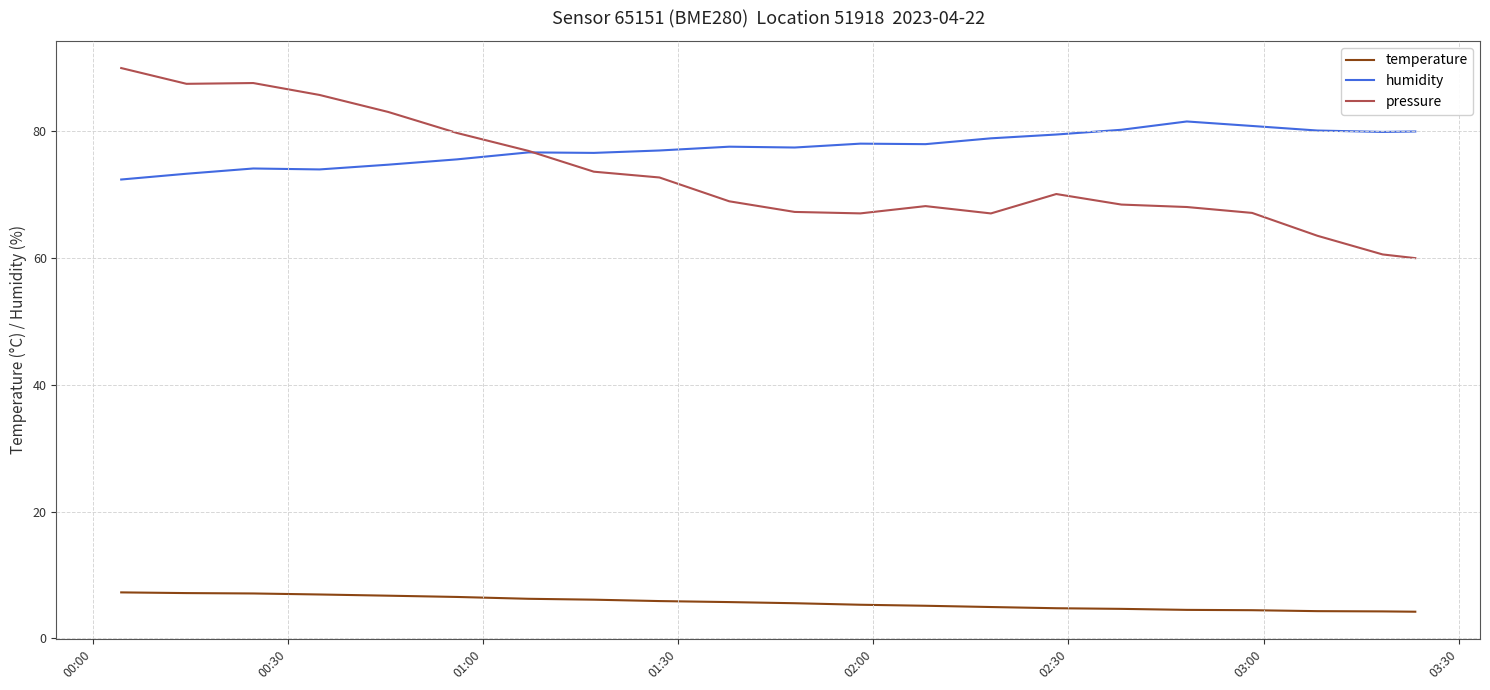

Which series has the widest spread of values?

pressure